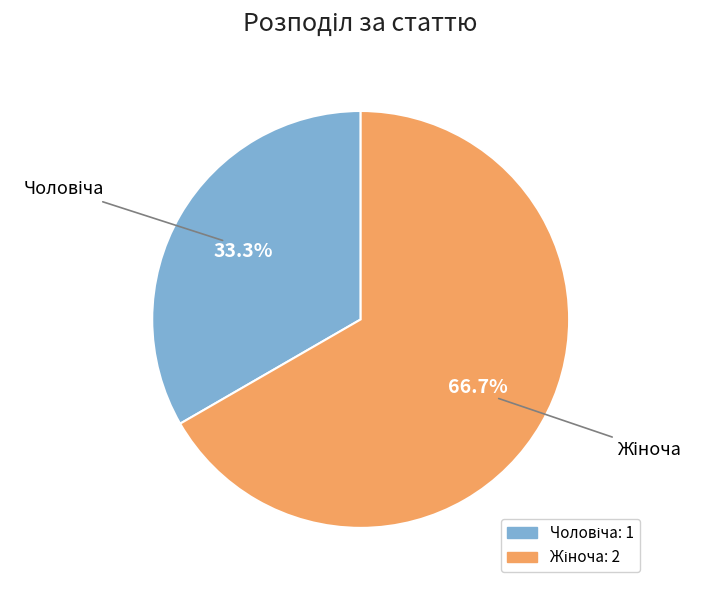

Does any single category account for the majority?

Yes